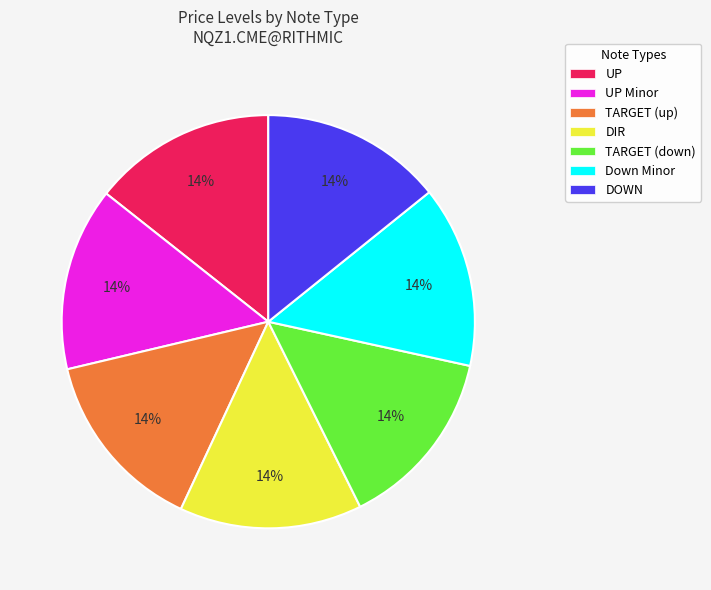

Is there a majority slice in this chart?

No